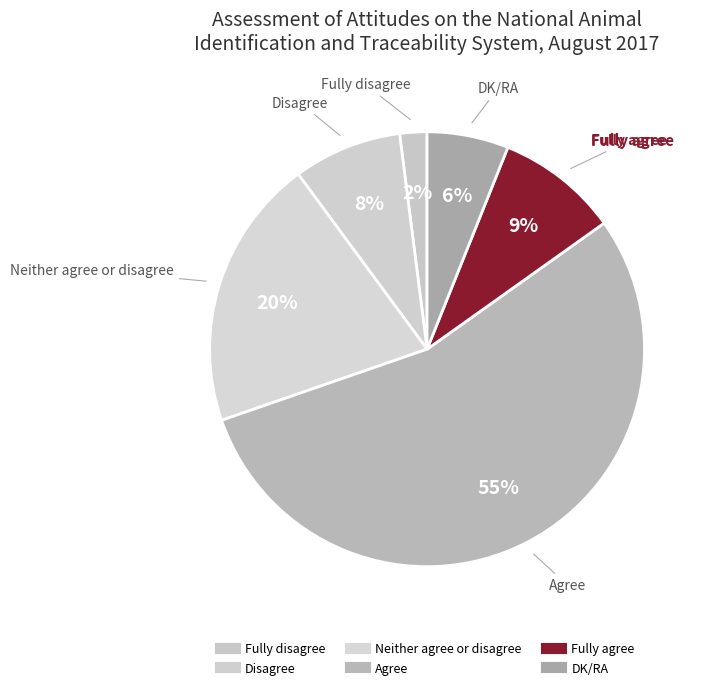

What is the change in value from Fully disagree to DK/RA?

+4